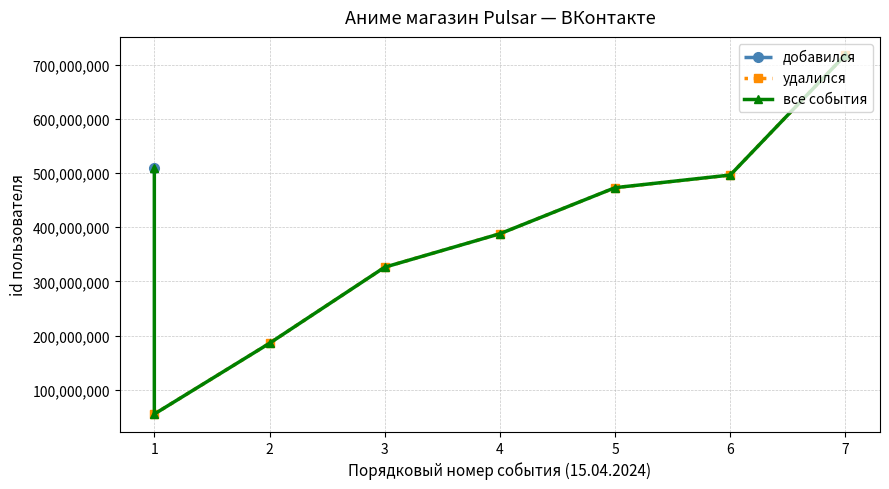

What is the lowest value of the удалился series?

55323606